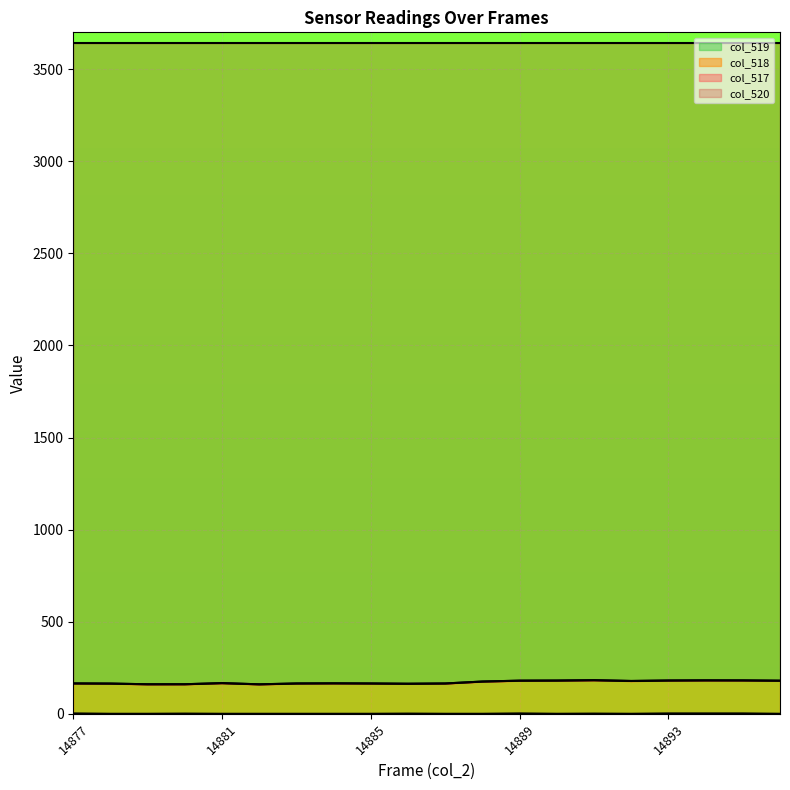

The value of col_518 at 14887 is 164.5. True or false?

True